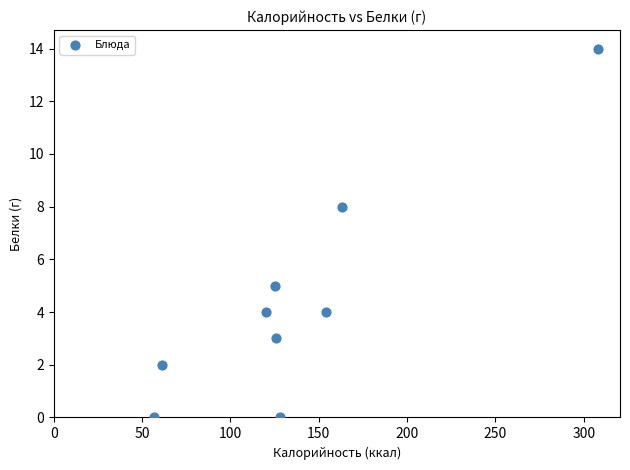

What Y value in the scatter plot is closest to 7?

8